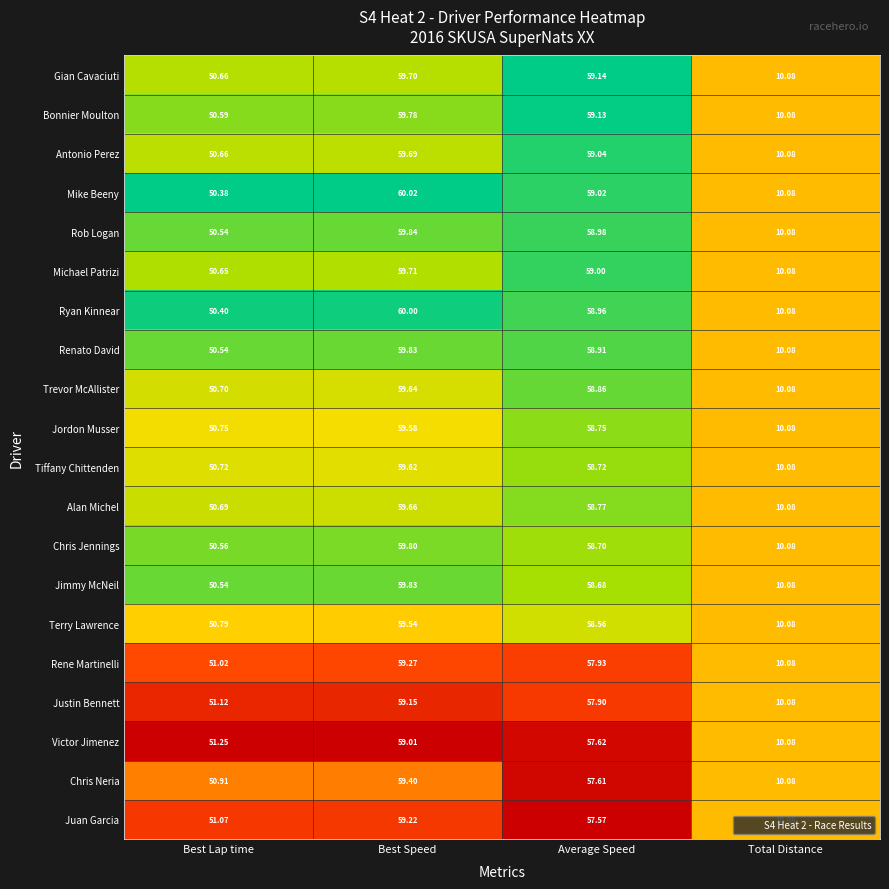

List the labels in order of Juan Garcia value, smallest first.

Total Distance, Best Lap time, Average Speed, Best Speed